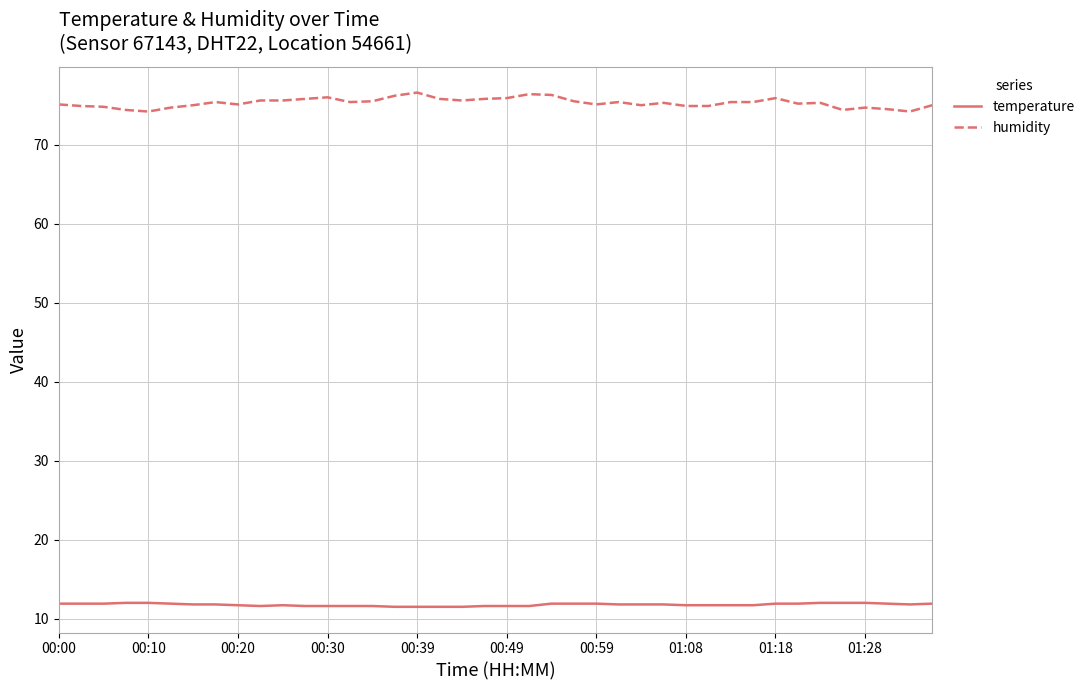

How many categories are shown in the chart?

40